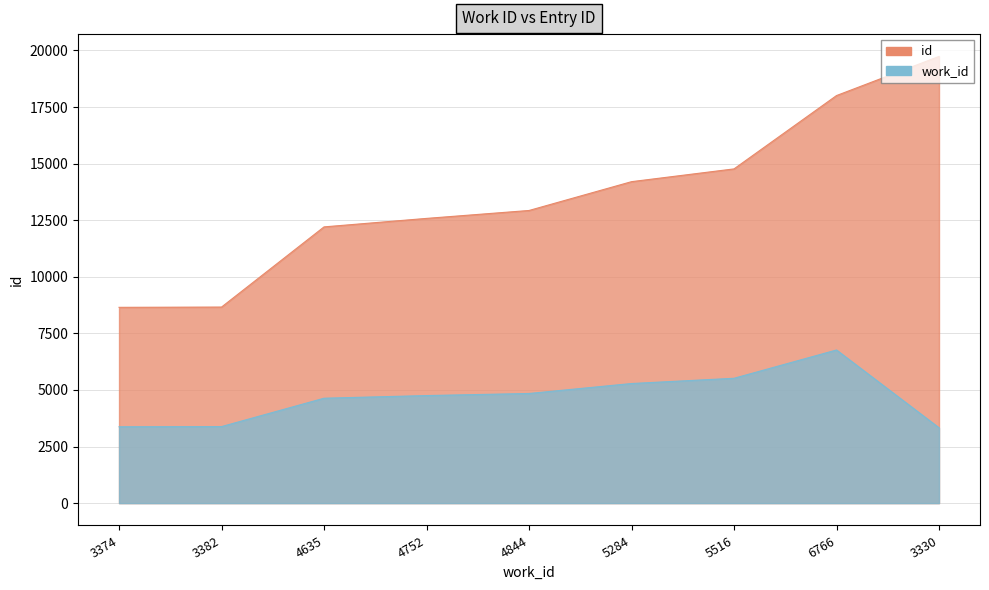

At which category does work_id reach its first local peak?

6766